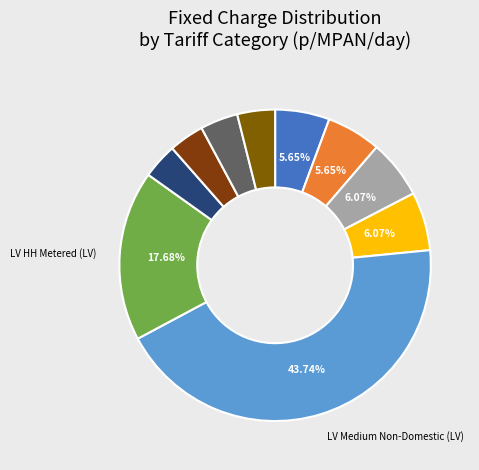

Count the number of slices in the pie.

10